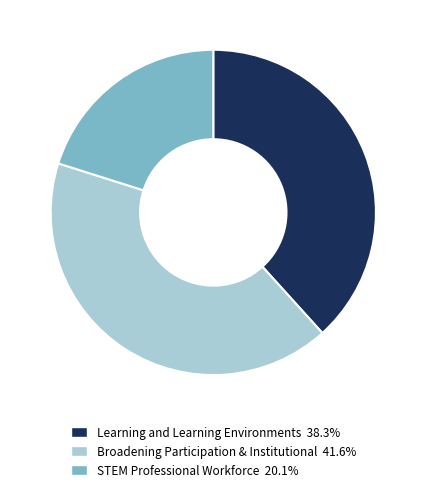

Is it true that Learning and Learning Environments is 38% of the pie?

True